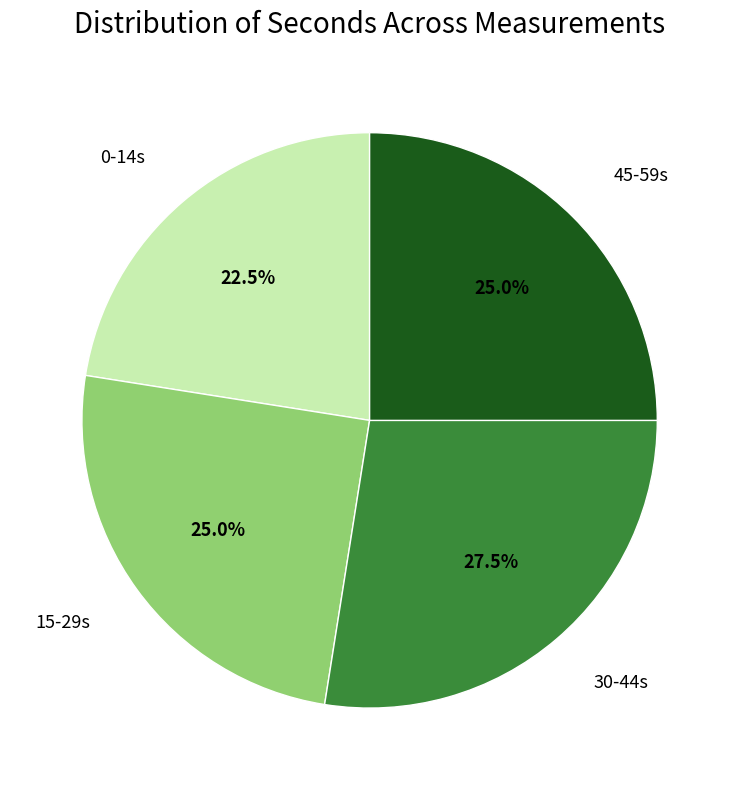

How many segments does this pie chart have?

4